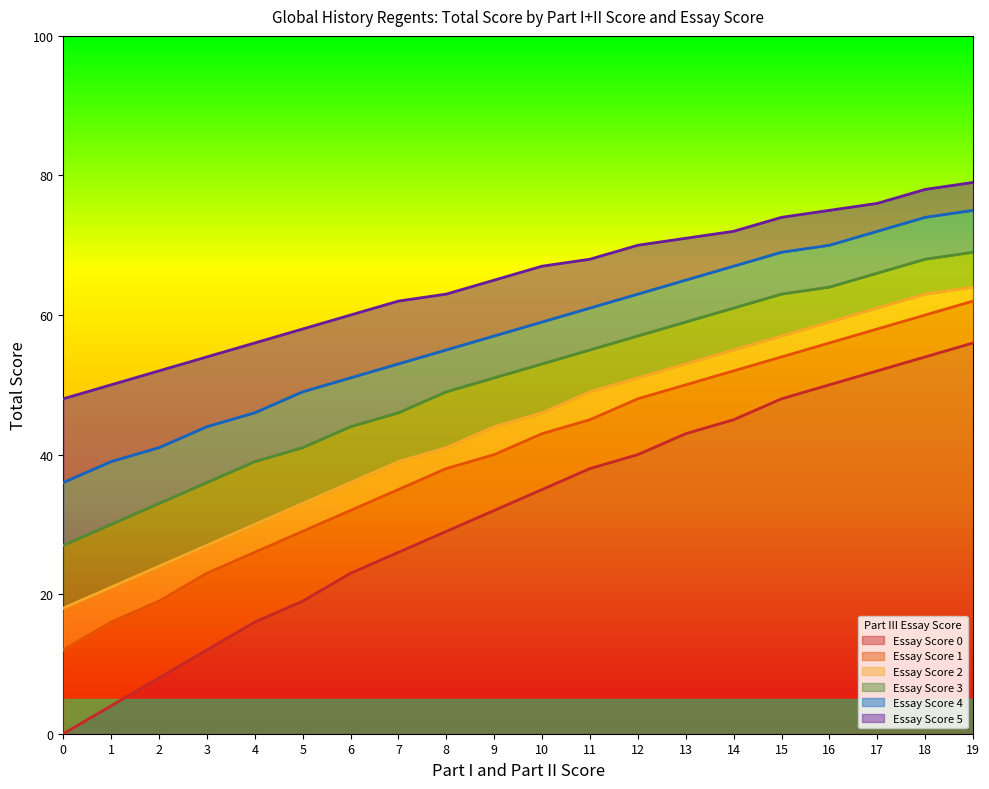

Reading left to right, what are all the values shown in this chart?

Essay Score 0: 0=0	1=4	2=8	3=12	4=16	5=19	6=23	7=26	8=29	9=32	10=35	11=38	12=40	13=43	14=45	15=48	16=50	17=52	18=54	19=56
Essay Score 1: 0=12	1=16	2=19	3=23	4=26	5=29	6=32	7=35	8=38	9=40	10=43	11=45	12=48	13=50	14=52	15=54	16=56	17=58	18=60	19=62
Essay Score 2: 0=18	1=21	2=24	3=27	4=30	5=33	6=36	7=39	8=41	9=44	10=46	11=49	12=51	13=53	14=55	15=57	16=59	17=61	18=63	19=64
Essay Score 3: 0=27	1=30	2=33	3=36	4=39	5=41	6=44	7=46	8=49	9=51	10=53	11=55	12=57	13=59	14=61	15=63	16=64	17=66	18=68	19=69
Essay Score 4: 0=36	1=39	2=41	3=44	4=46	5=49	6=51	7=53	8=55	9=57	10=59	11=61	12=63	13=65	14=67	15=69	16=70	17=72	18=74	19=75
Essay Score 5: 0=48	1=50	2=52	3=54	4=56	5=58	6=60	7=62	8=63	9=65	10=67	11=68	12=70	13=71	14=72	15=74	16=75	17=76	18=78	19=79